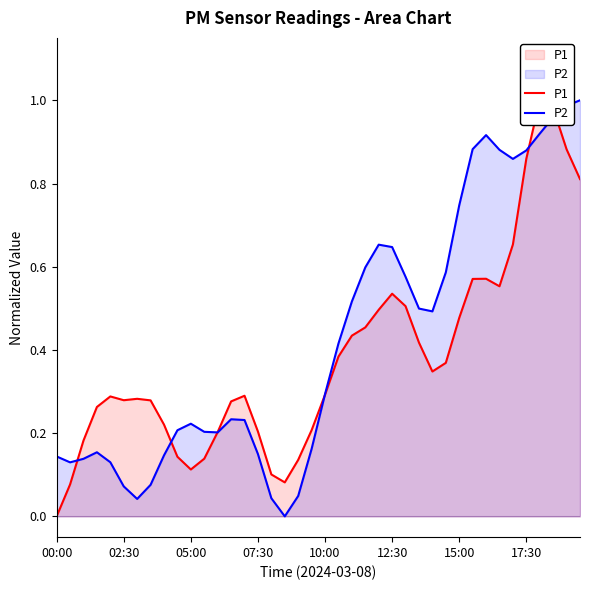

Is the value of P1 at 00:00 greater than the value of P2 at 12?

No